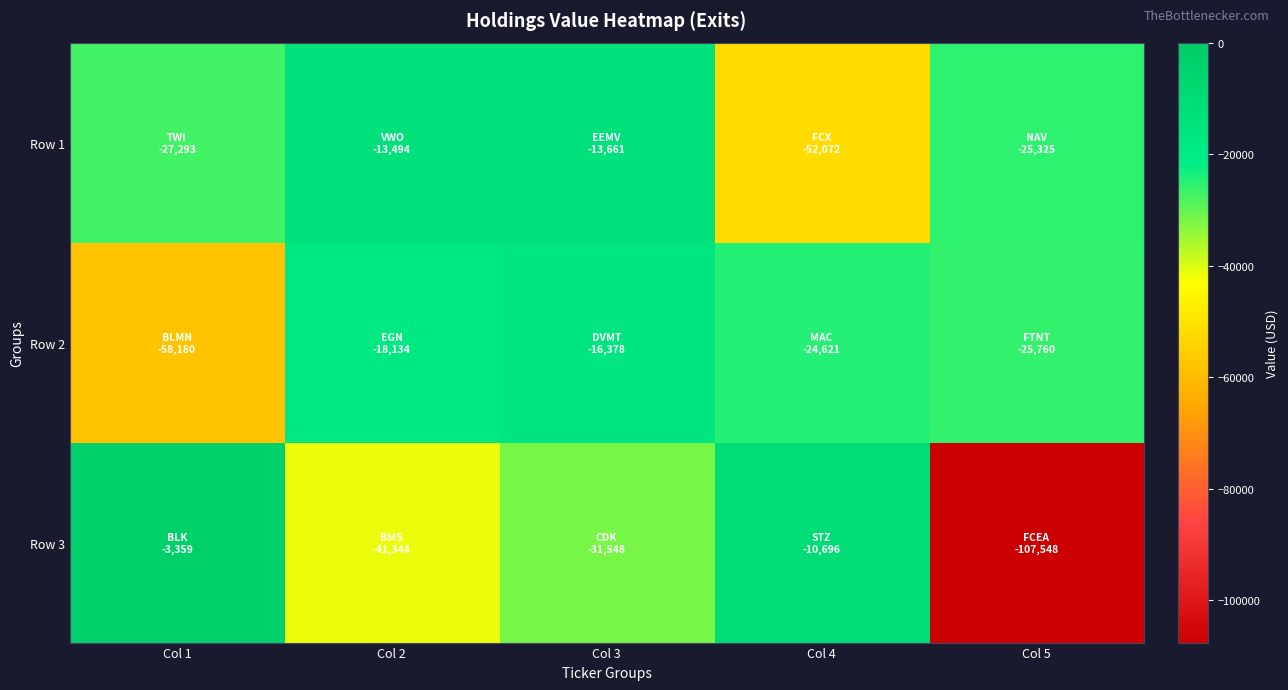

How many categories are shown in the chart?

5